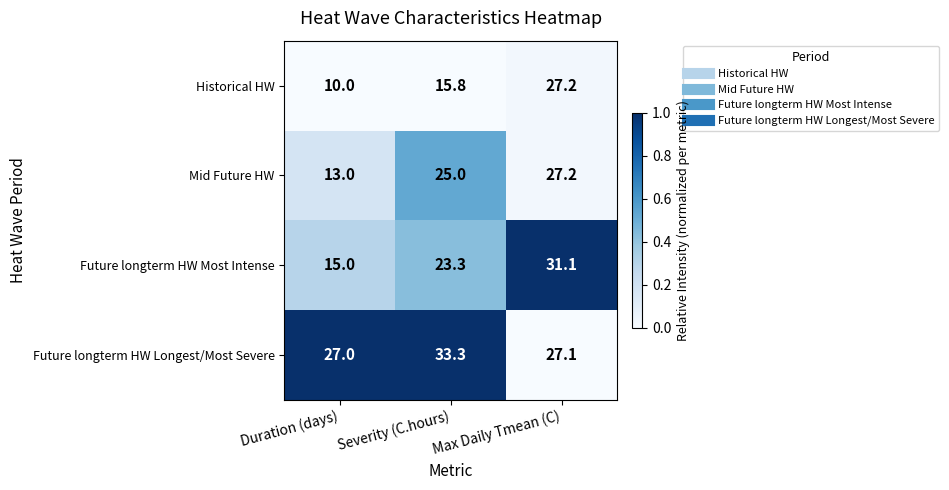

What value does the Future longterm HW Most Intense series have at Max Daily Tmean (C)?

31.1